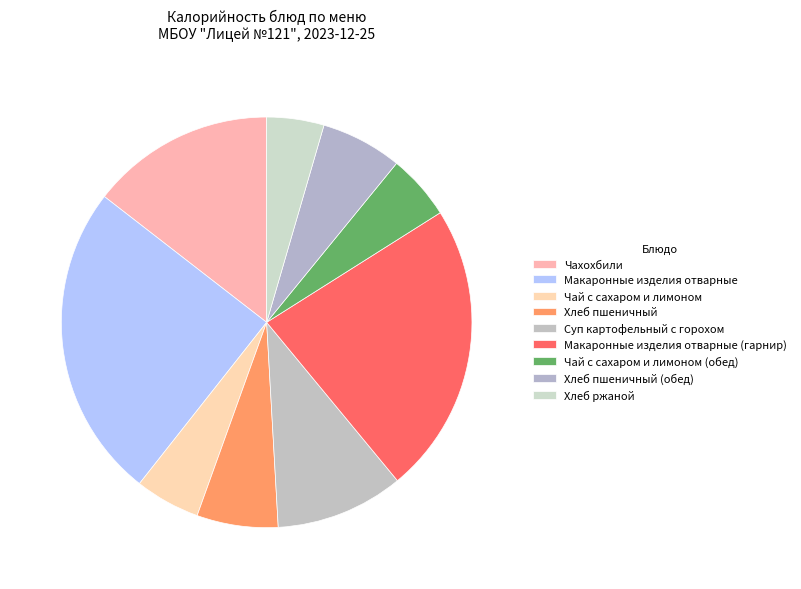

Do Макаронные изделия отварные (гарнир) and Хлеб пшеничный (обед) together represent more than half of the pie?

No